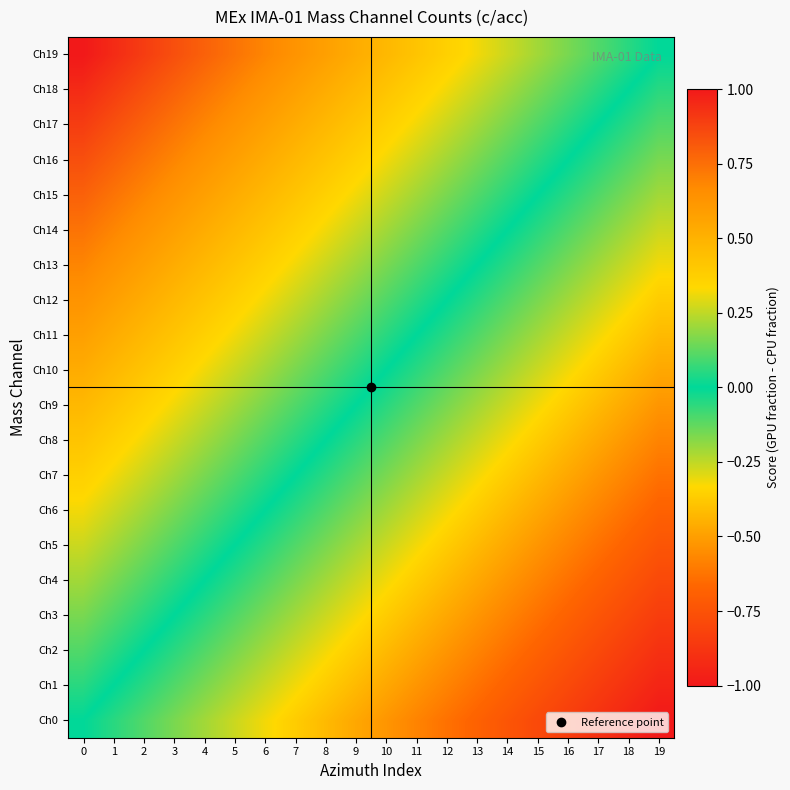

Which series has the largest total across all categories?

Ch19